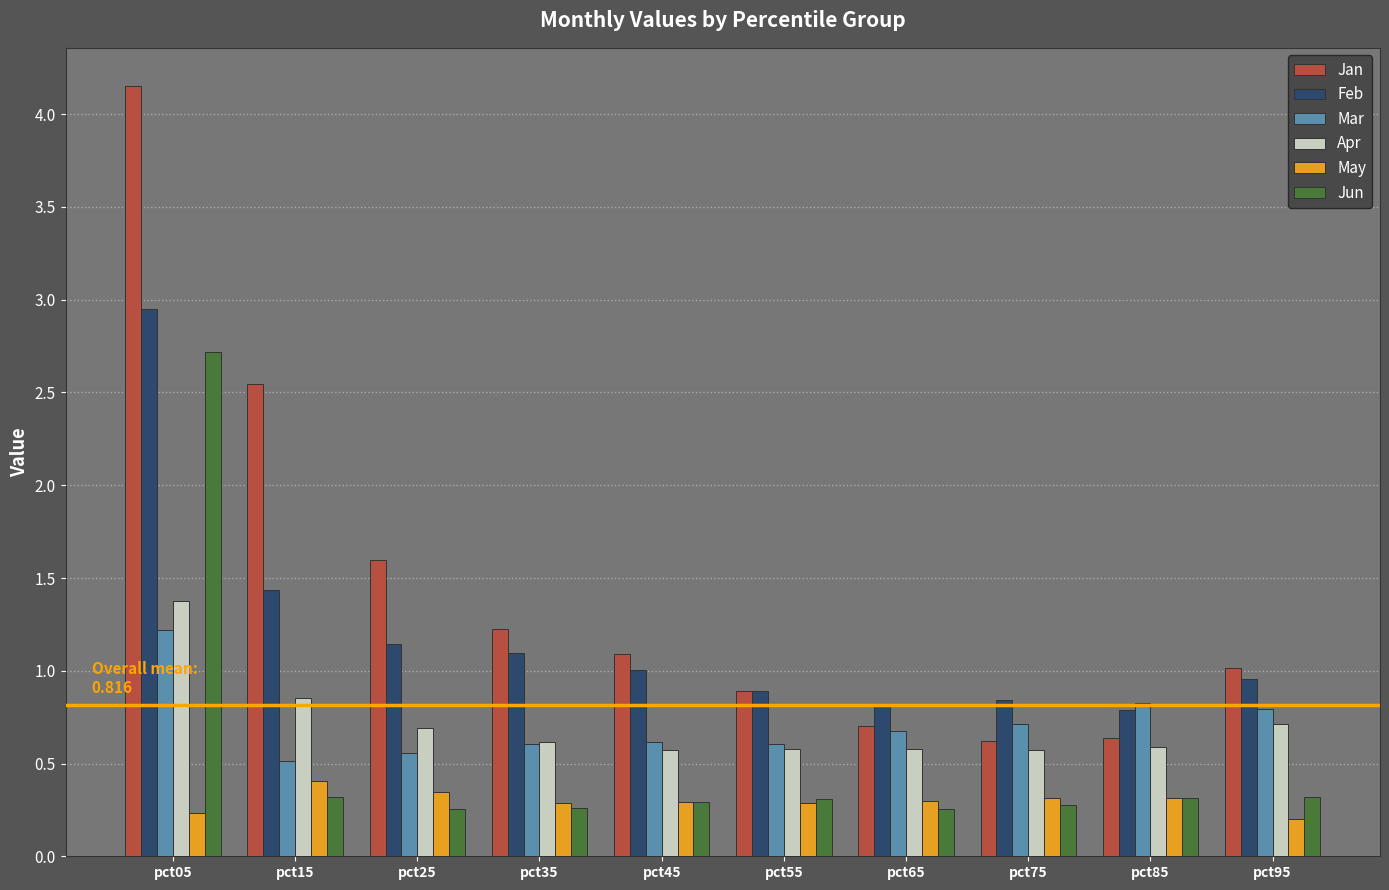

The value of Apr at pct25 is 0.7. True or false?

True